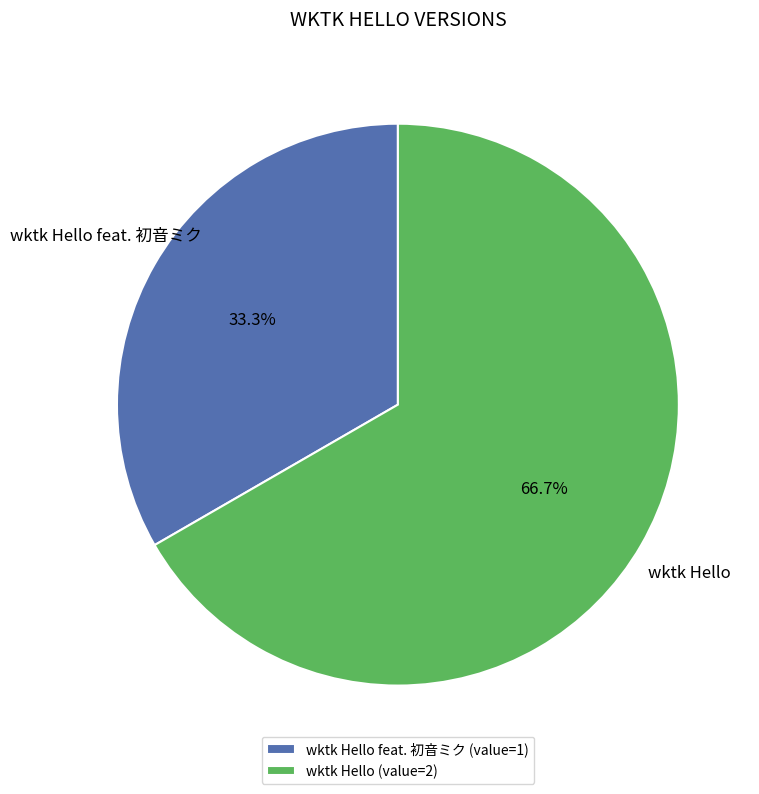

Count the number of slices in the pie.

2